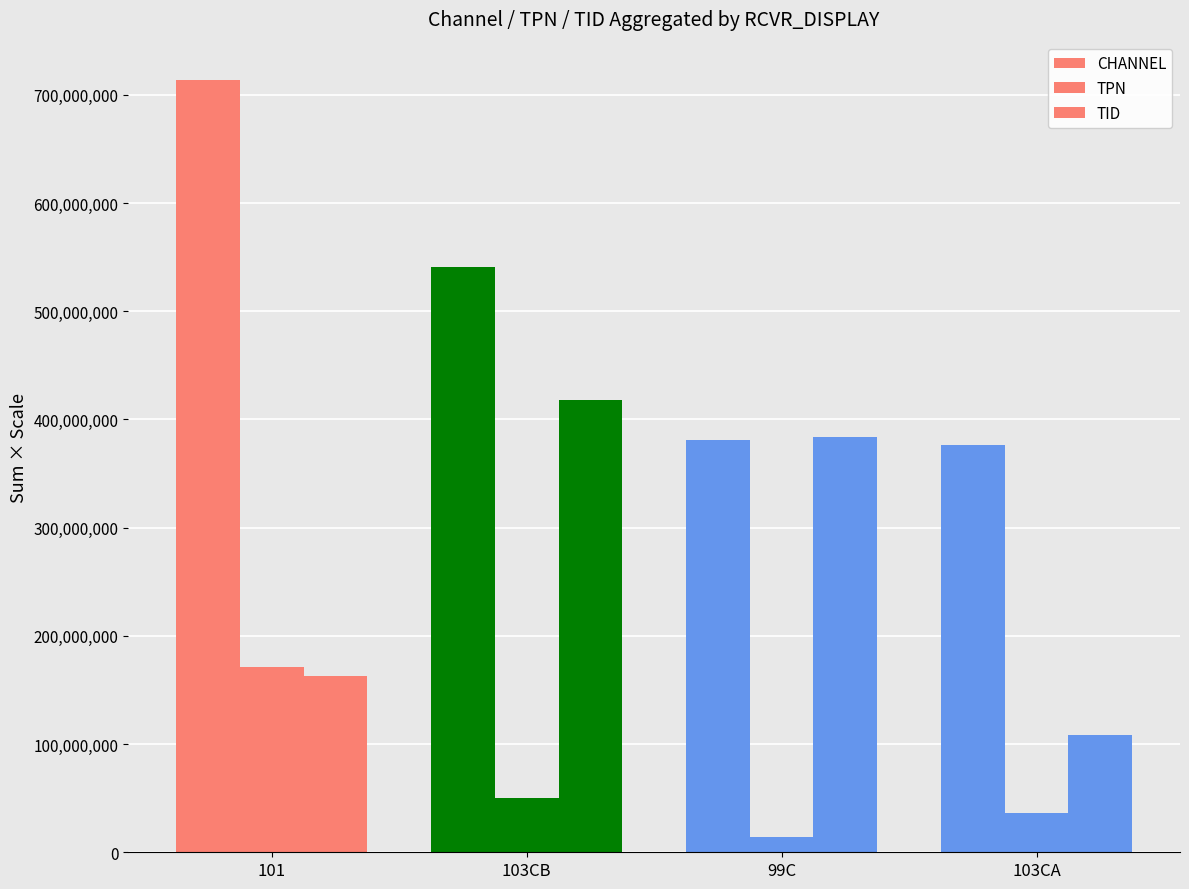

Rank the series at 103CB from highest to lowest value.

CHANNEL, TID, TPN